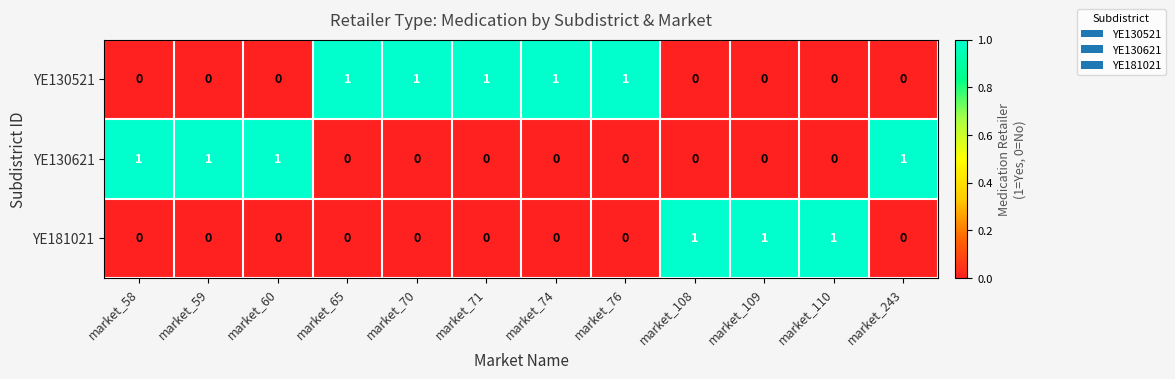

How many YE181021 values are between 0 and 1?

12